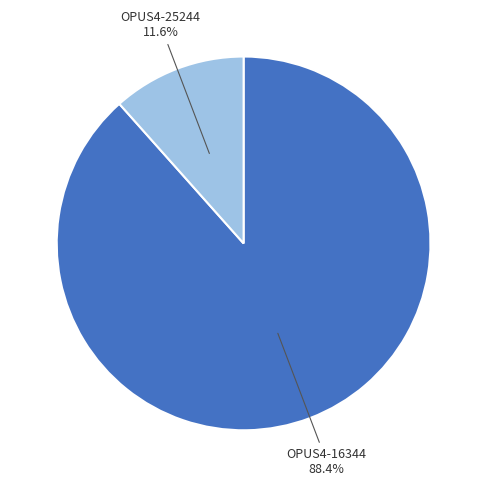

What percentage is the OPUS4-25244 slice, to the nearest percent?

12%